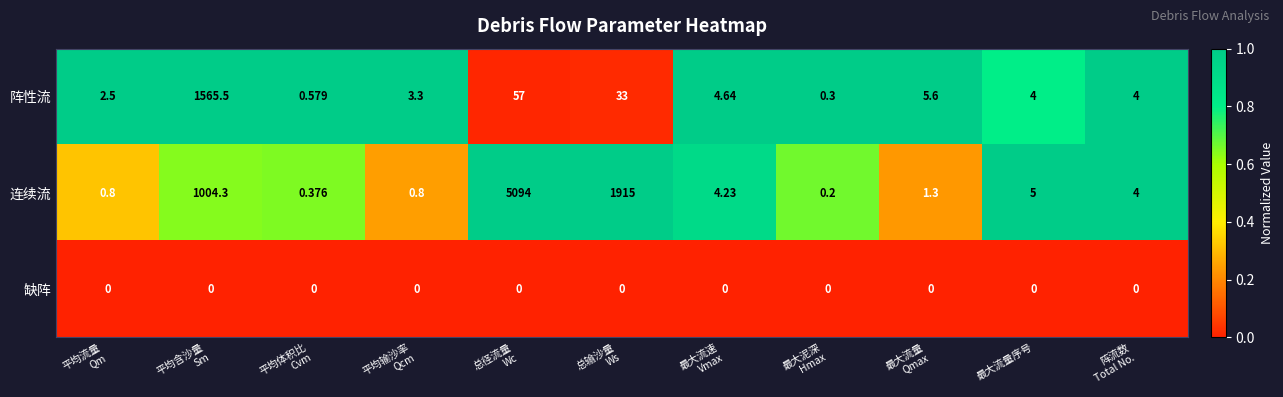

Which series has the largest total across all categories?

连续流